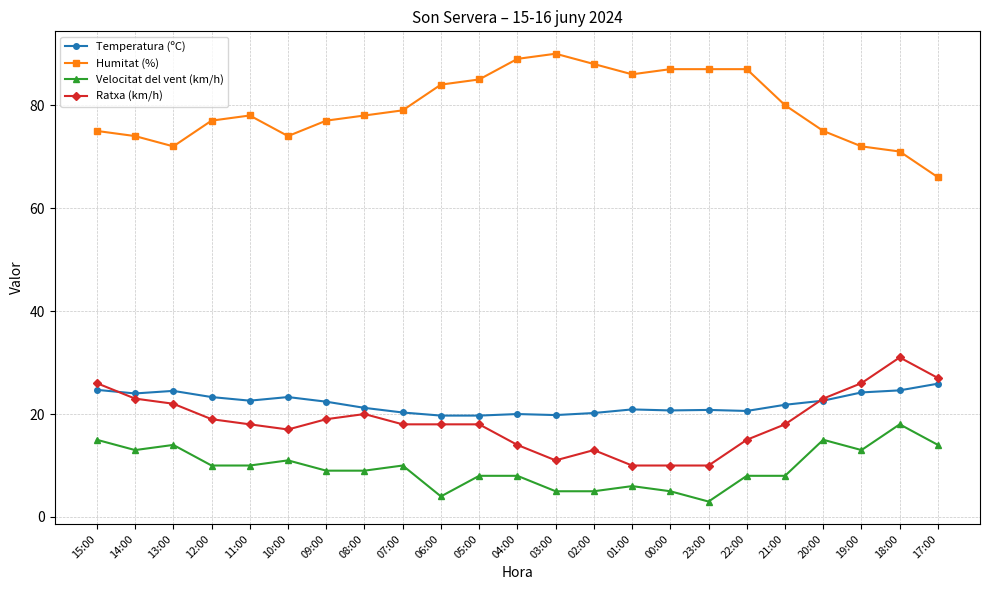

Rank the series at 13:00 from lowest to highest value.

Velocitat del vent (km/h), Ratxa (km/h), Temperatura (ºC), Humitat (%)